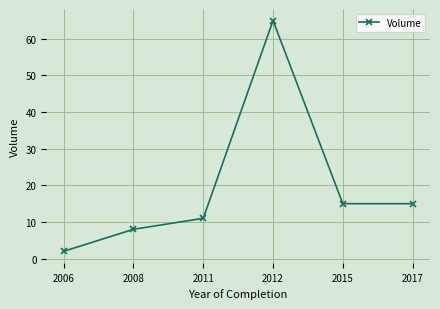

What is the difference between the values at 2006 and 2008?

6